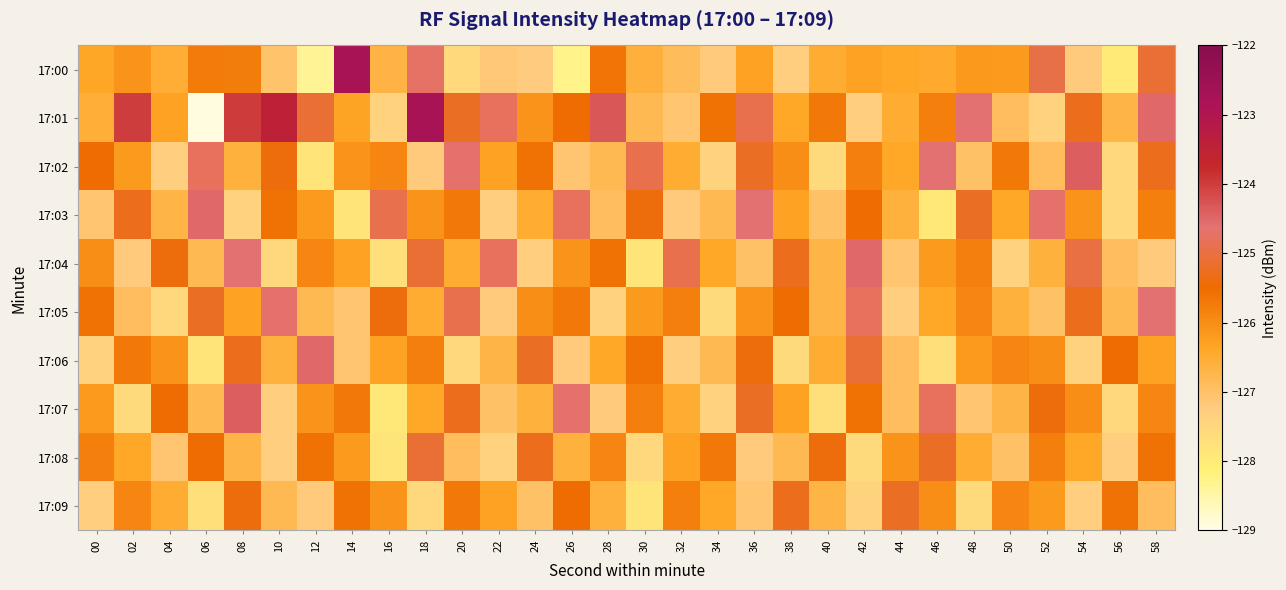

At 36, list the series in order from largest to smallest.

17:03, 17:01, 17:02, 17:07, 17:06, 17:05, 17:00, 17:04, 17:09, 17:08